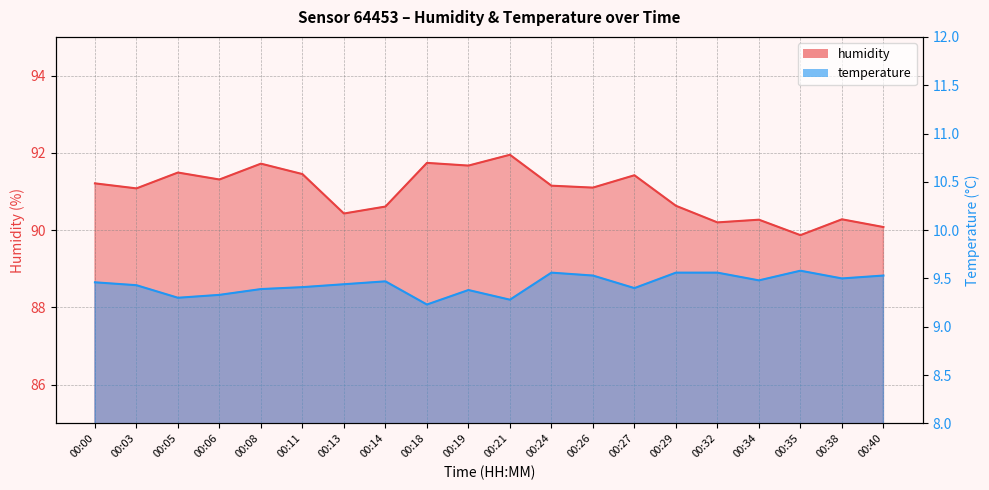

Does the chart display data point markers on the line(s)?

No